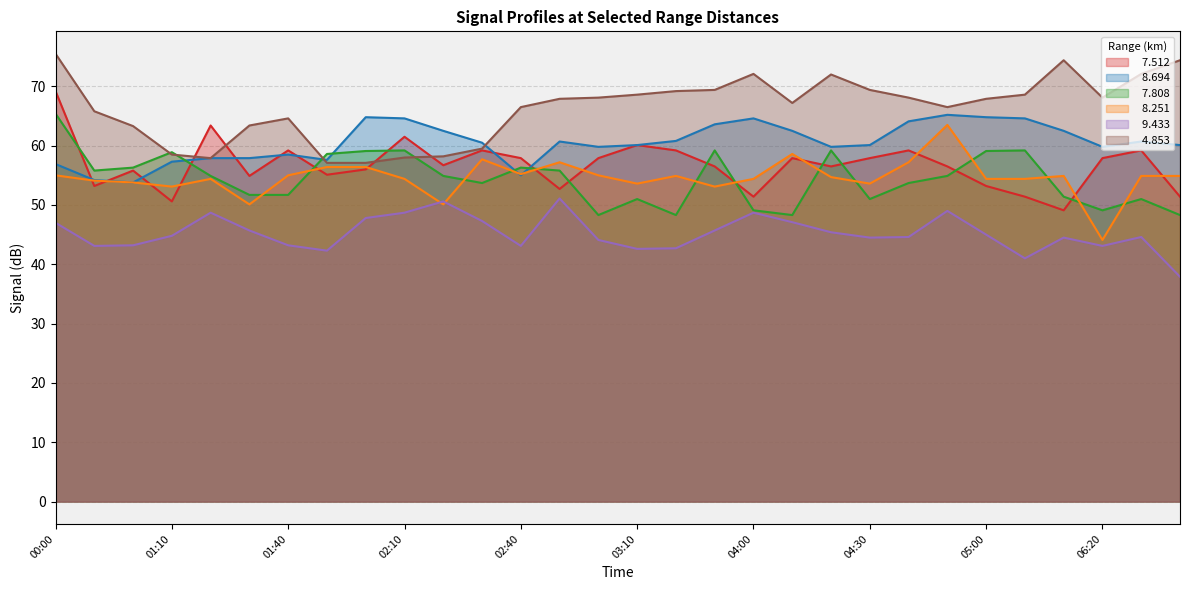

What is the value of the   7.512 point at the 1st from the left?

69.2